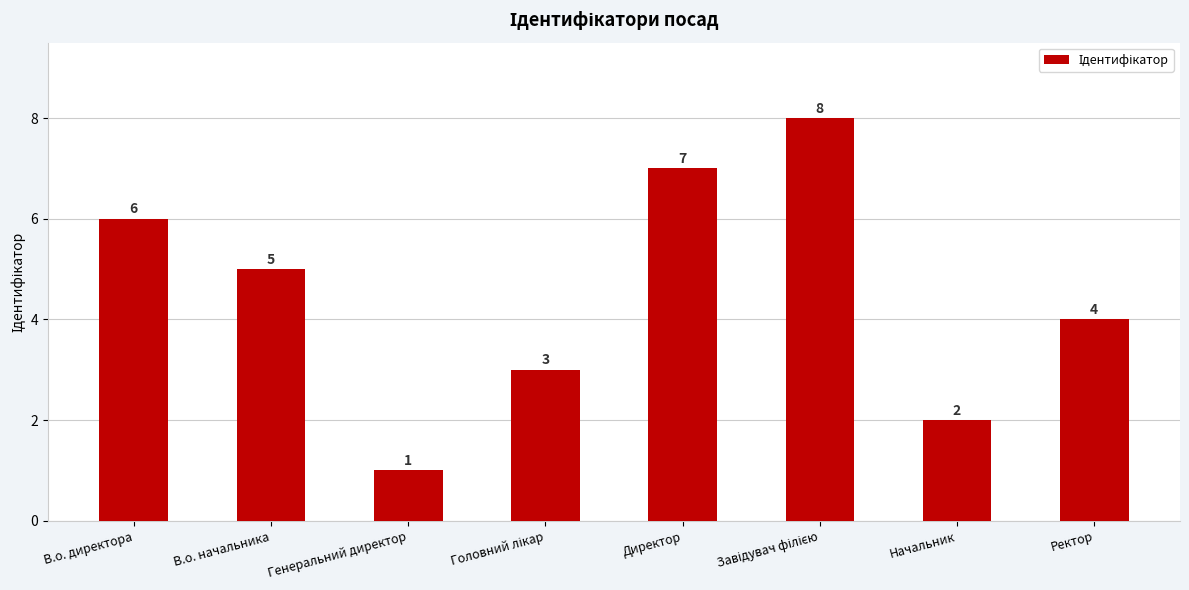

What is the label of the 8th bar from the left?

Ректор